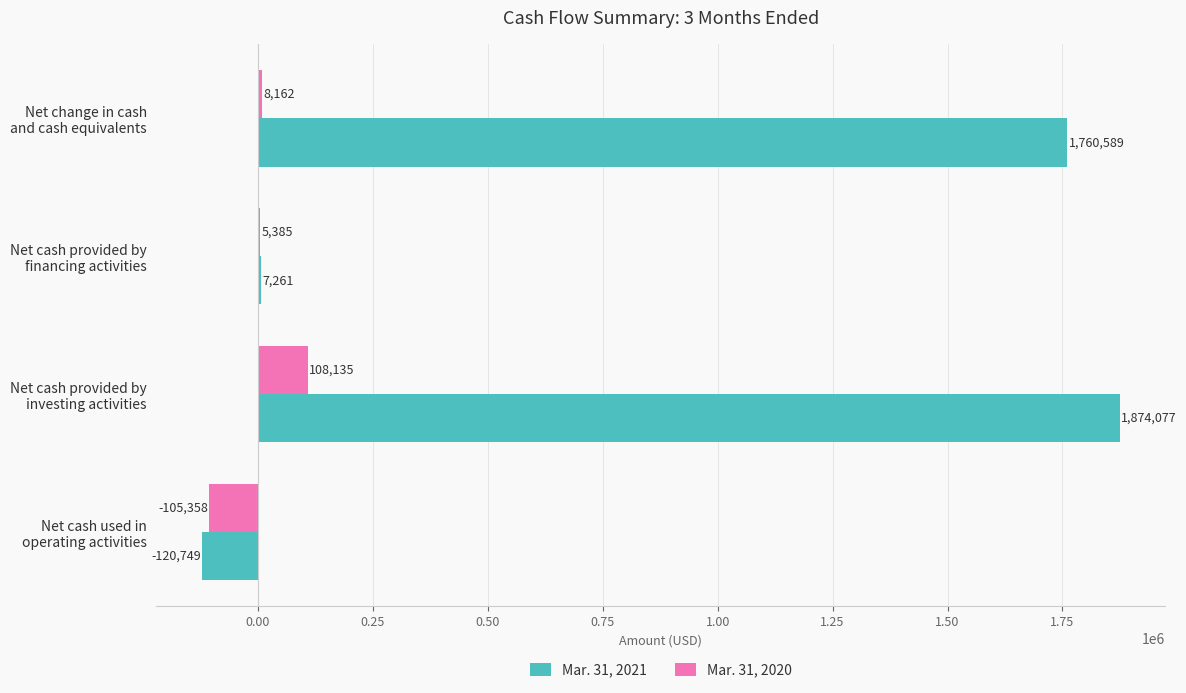

Which series has the largest total across all categories?

Mar. 31, 2021